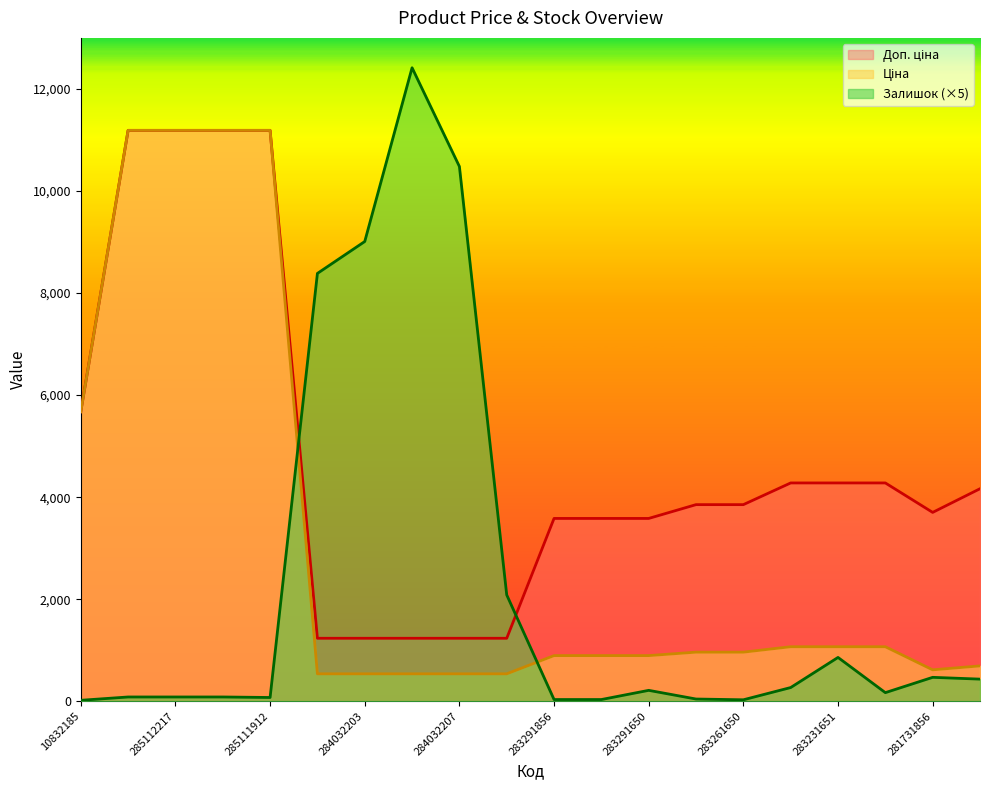

True or false: Доп. ціна and Ціна intersect in this chart.

False